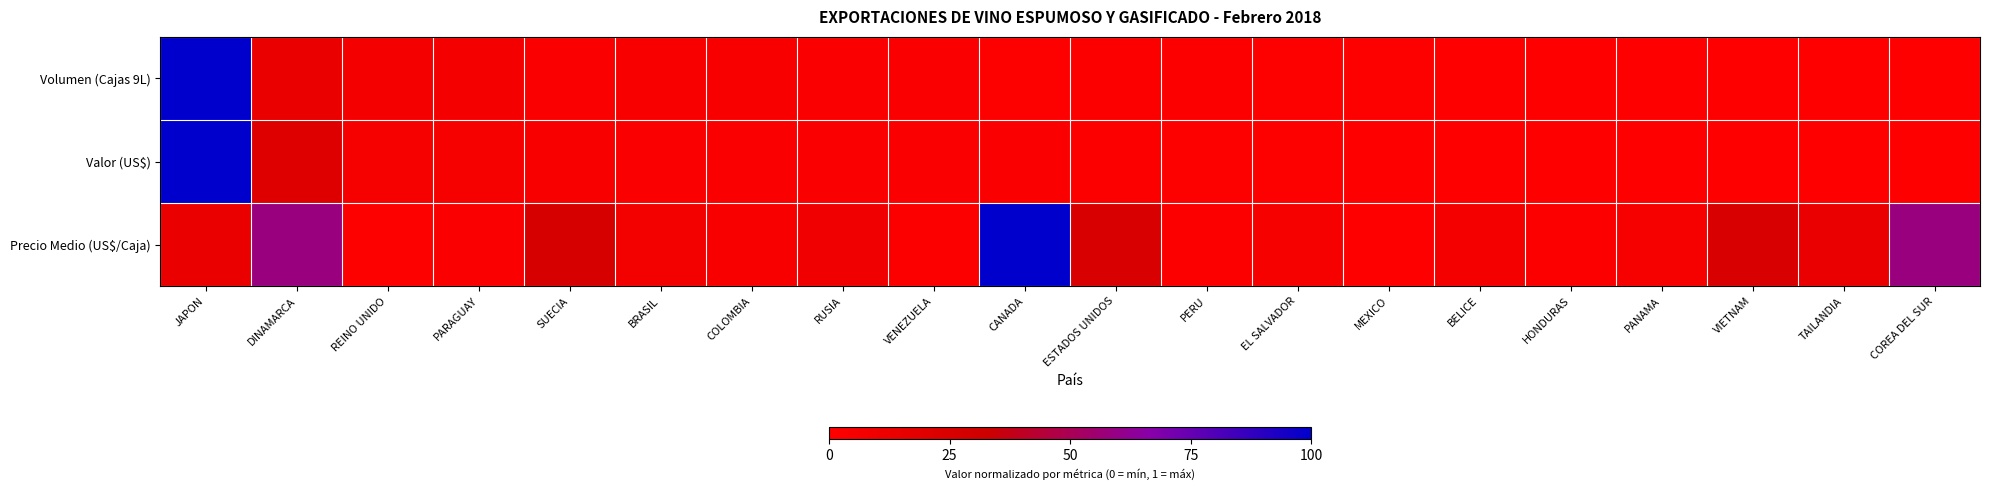

Reading right to left, transcribe all the data shown in this chart.

Volumen (Cajas 9L): COREA DEL SUR=0.0	TAILANDIA=0.0	VIETNAM=0.0	PANAMA=0.0	HONDURAS=0.0	BELICE=0.0	MEXICO=0.0	EL SALVADOR=0.0	PERU=0.0	ESTADOS UNIDOS=0.0	CANADA=0.0	VENEZUELA=0.0	RUSIA=0.0	COLOMBIA=0.0	BRASIL=0.0	SUECIA=0.0	PARAGUAY=0.1	REINO UNIDO=0.1	DINAMARCA=0.1	JAPON=1.0
Valor (US$): COREA DEL SUR=0.0	TAILANDIA=0.0	VIETNAM=0.0	PANAMA=0.0	HONDURAS=0.0	BELICE=0.0	MEXICO=0.0	EL SALVADOR=0.0	PERU=0.0	ESTADOS UNIDOS=0.0	CANADA=0.0	VENEZUELA=0.0	RUSIA=0.0	COLOMBIA=0.0	BRASIL=0.0	SUECIA=0.0	PARAGUAY=0.1	REINO UNIDO=0.1	DINAMARCA=0.2	JAPON=1.0
Precio Medio (US$/Caja): COREA DEL SUR=0.6	TAILANDIA=0.1	VIETNAM=0.3	PANAMA=0.1	HONDURAS=0.0	BELICE=0.1	MEXICO=0.0	EL SALVADOR=0.1	PERU=0.0	ESTADOS UNIDOS=0.3	CANADA=1.0	VENEZUELA=0.0	RUSIA=0.1	COLOMBIA=0.0	BRASIL=0.1	SUECIA=0.3	PARAGUAY=0.0	REINO UNIDO=0.0	DINAMARCA=0.6	JAPON=0.1